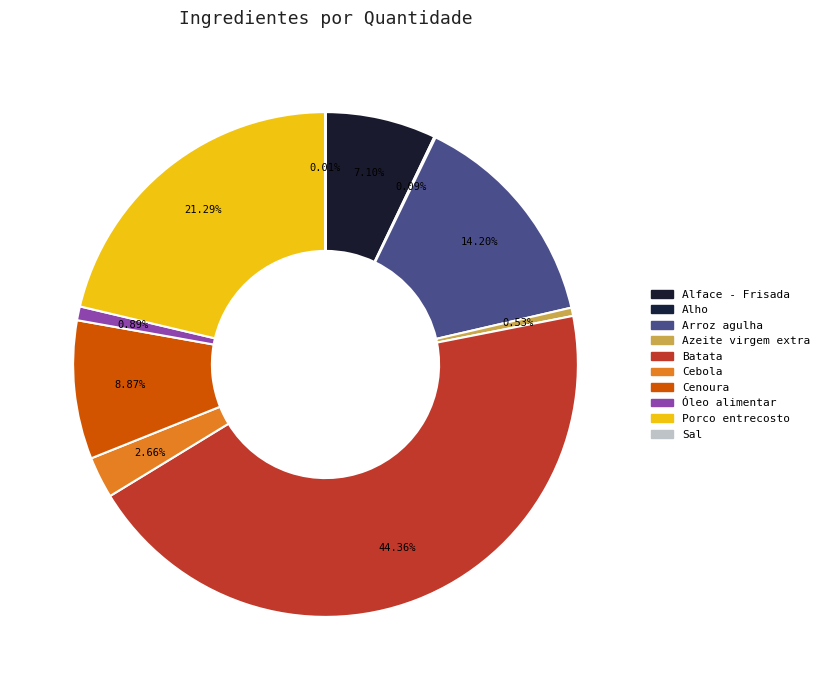

What is the largest slice in the pie chart?

Batata